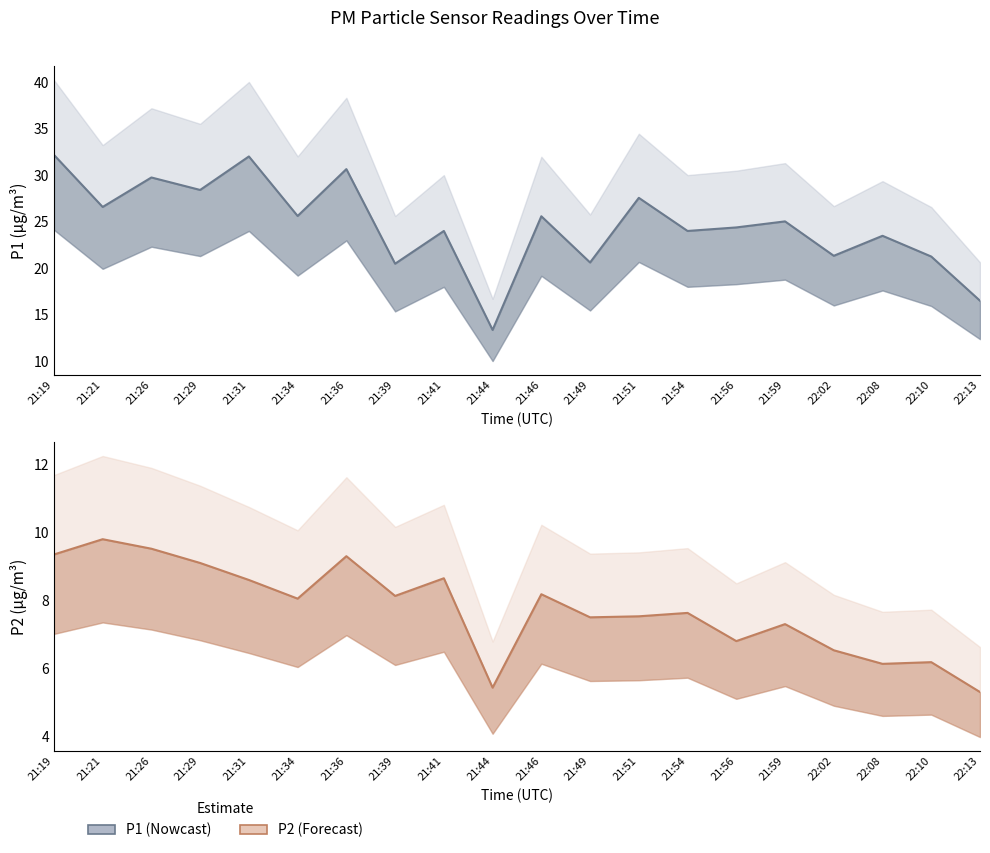

The P1 series shows 20.5 at 21:39. True or false?

True